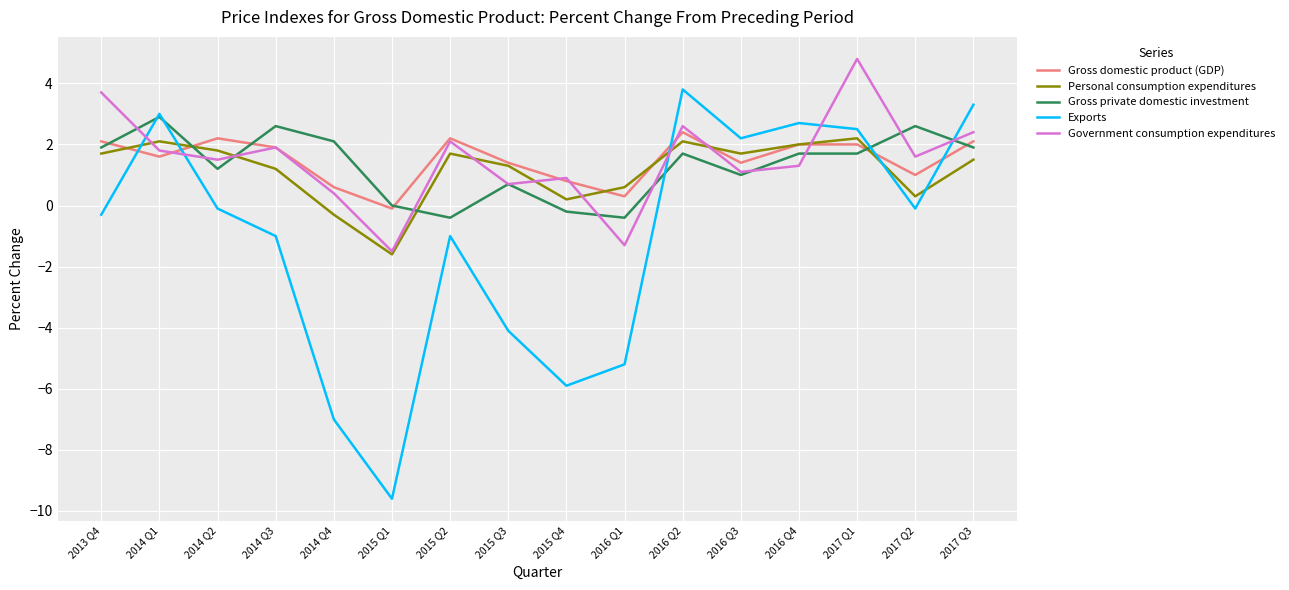

The Government consumption expenditures series shows 1.8 at 2014 Q1. True or false?

True